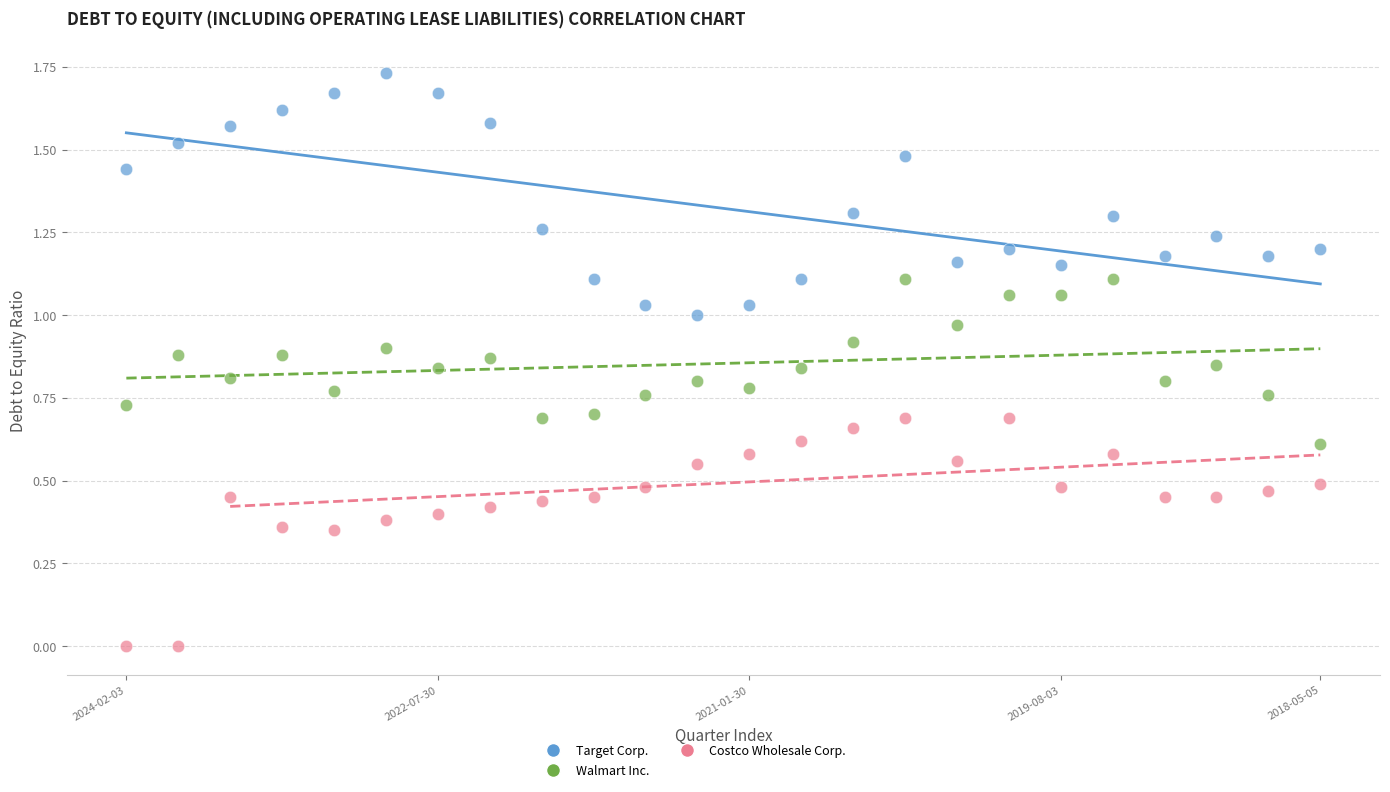

Which series has the widest spread of Y values?

Target Corp.